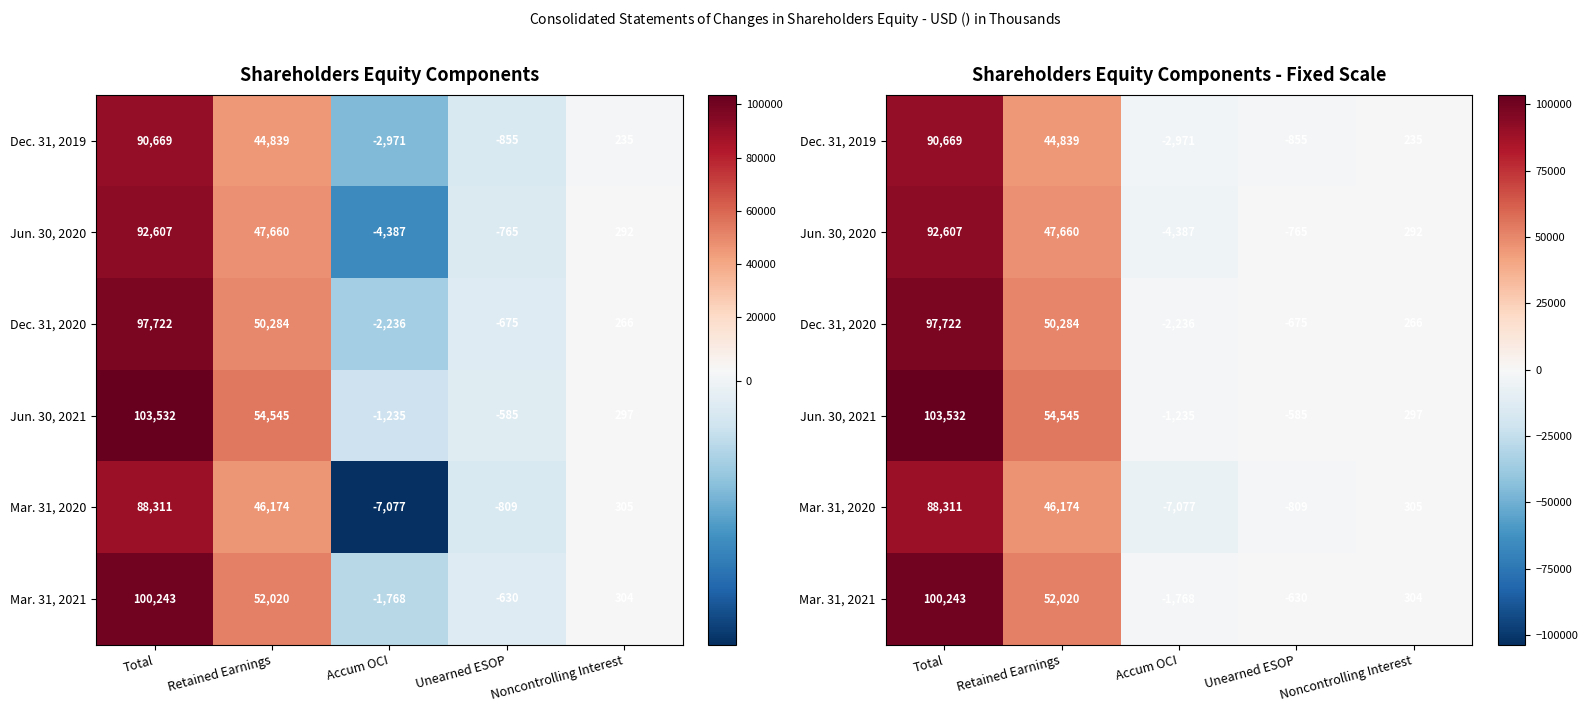

How many positive values does the Jun. 30, 2021 series have?

3